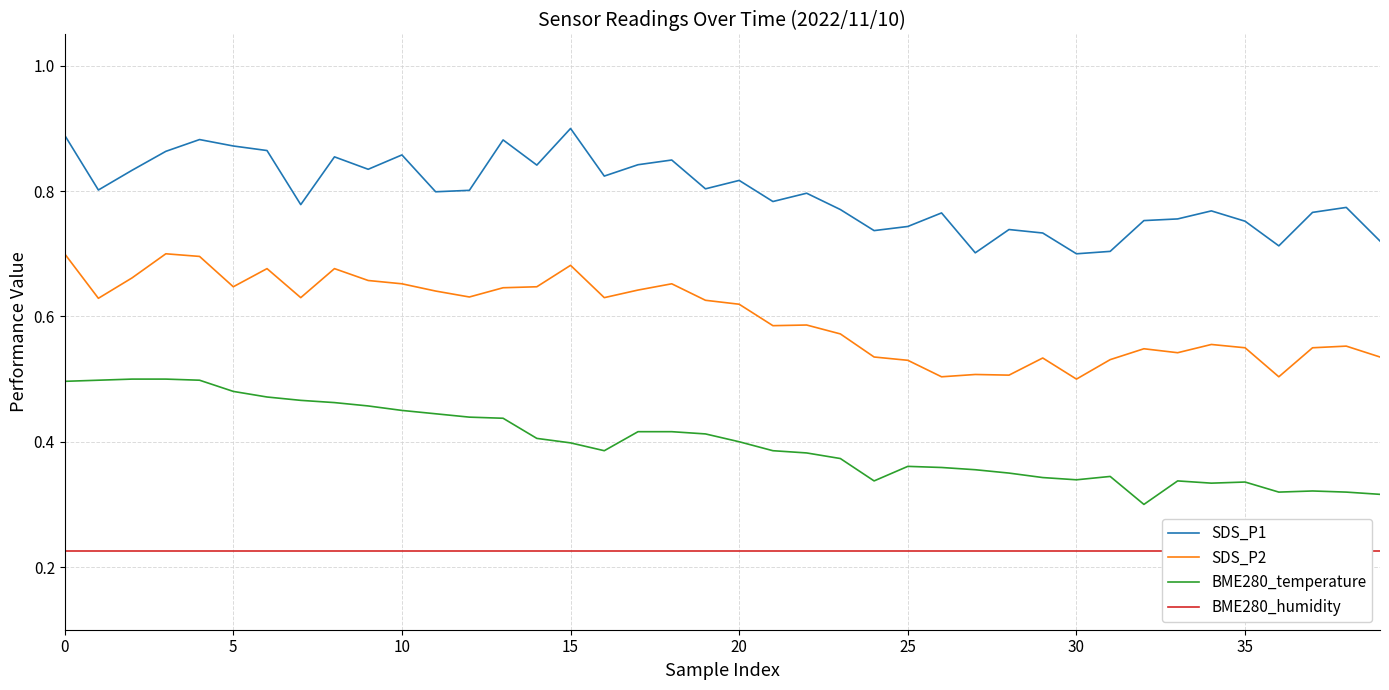

How many distinct data groups are displayed?

4